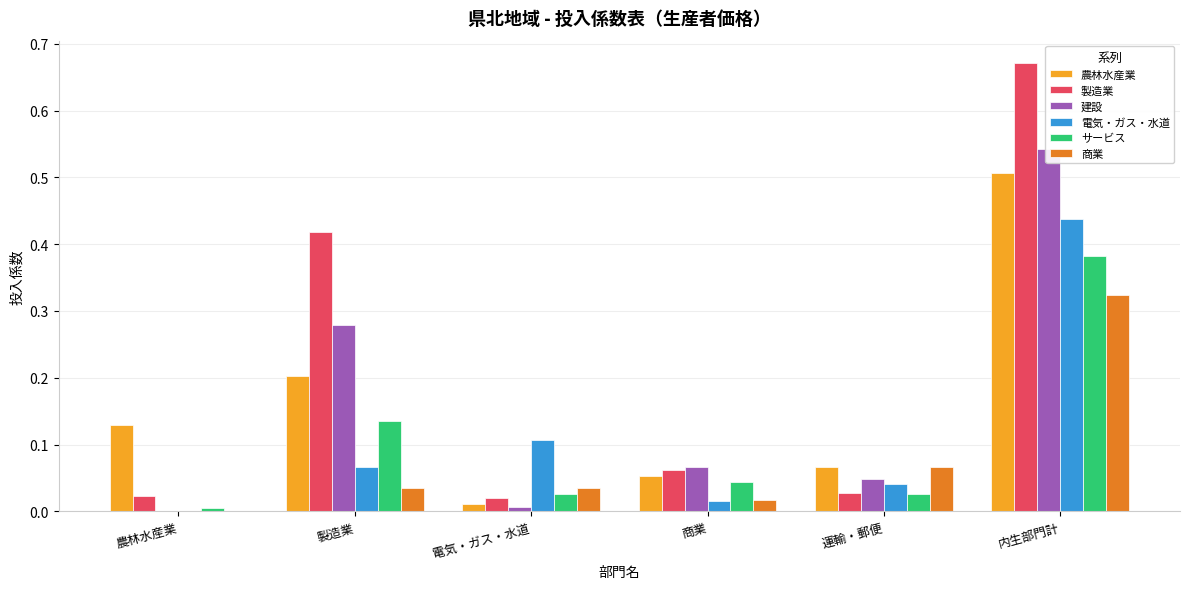

Which has a higher value, 商業 or 内生部門計?

内生部門計